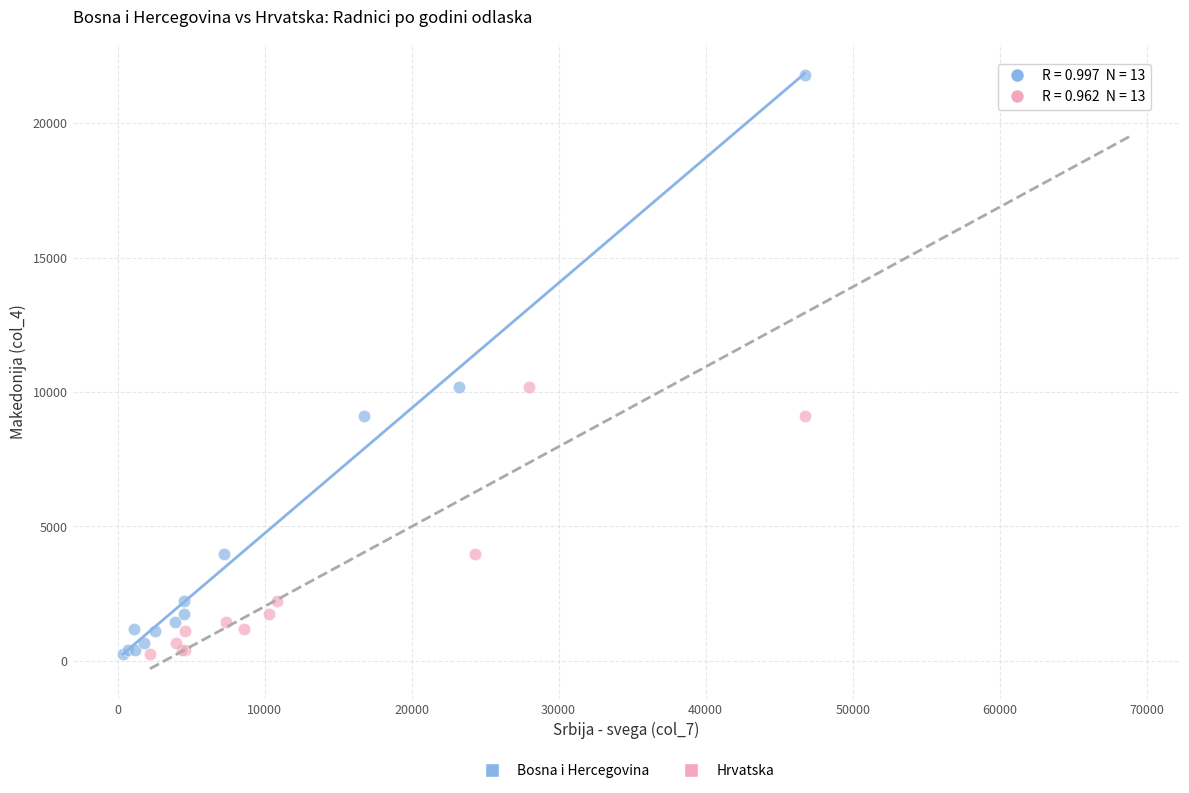

What are all the series names shown in the legend?

Bosna i Hercegovina, Hrvatska